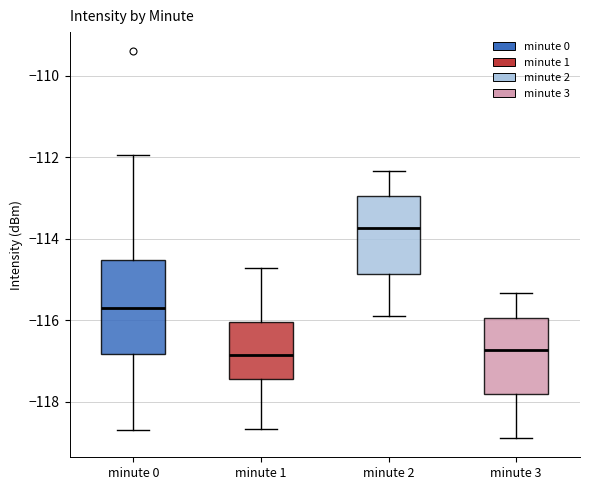

Reading left to right, read every box against the y-axis: the position of its median line, the range the box covers, and the ends of its whiskers. The values are not printed on the chart, so give them approximately, as read against the axis.

minute 0: median -115.8, box -116.8 to -114.6, whiskers -118.6 to -112.0
minute 1: median -116.8, box -117.4 to -116.0, whiskers -118.6 to -114.8
minute 2: median -113.8, box -114.8 to -113.0, whiskers -115.8 to -112.4
minute 3: median -116.8, box -117.8 to -116.0, whiskers -118.8 to -115.4